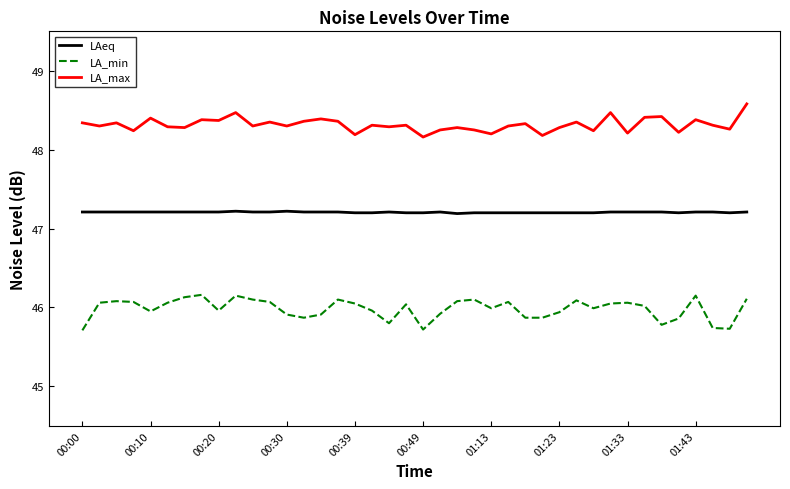

Rank the series by their average value, from lowest to highest.

LA_min, LAeq, LA_max